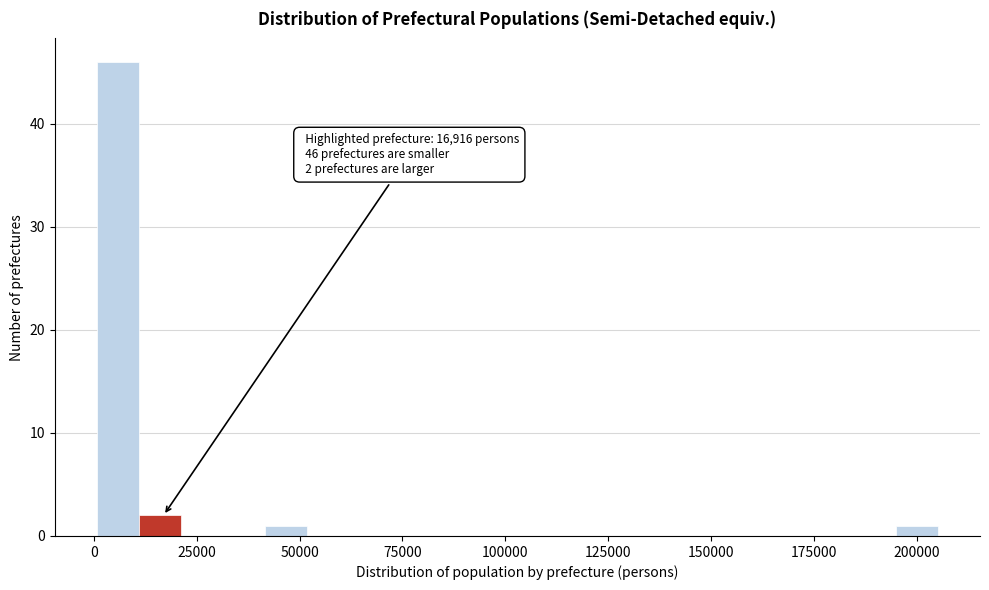

Read against the x-axis, roughly where is the centre of the tallest bar?

5000